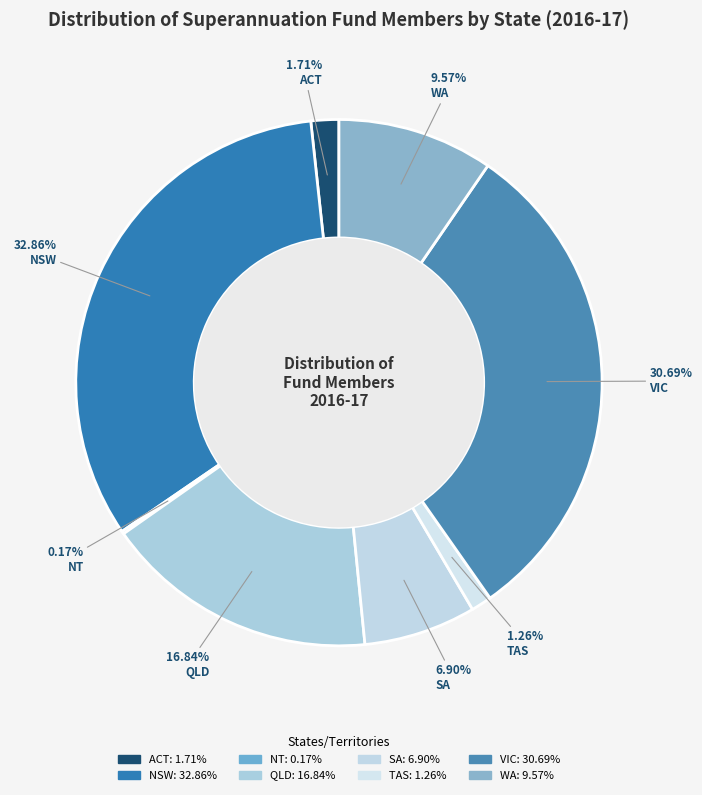

True or false: ACT accounts for 2% of the total.

True